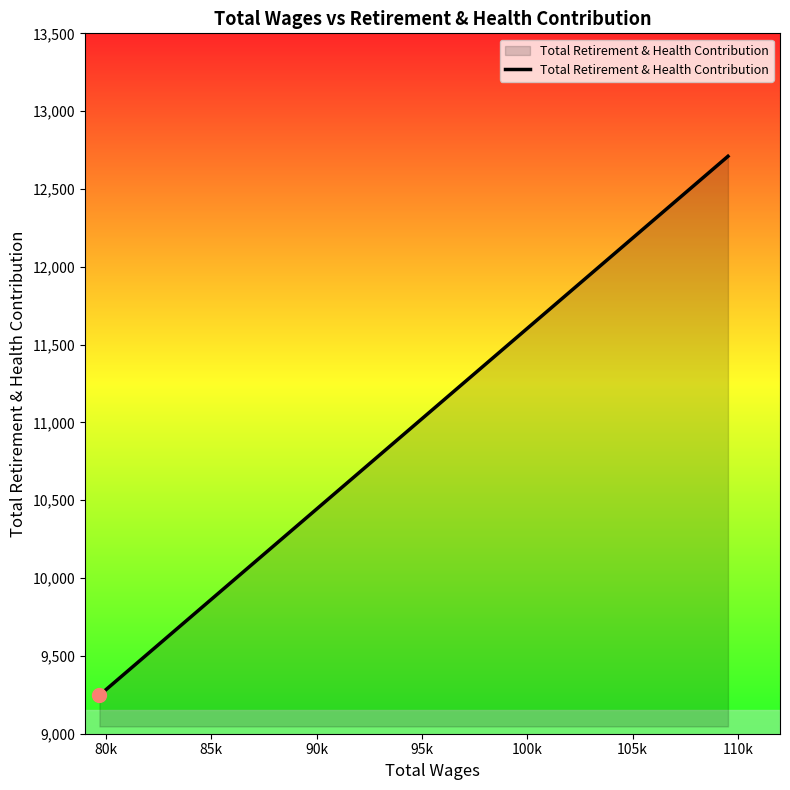

True or false: there are more than 1 points higher than both neighbors.

False